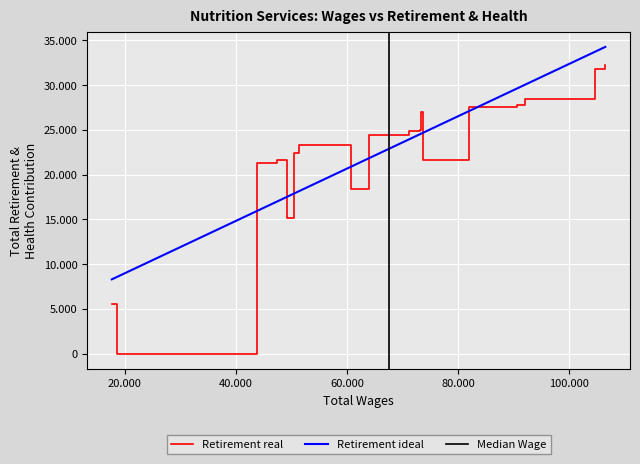

Rank the categories by value from lowest to highest.

18599, 17652, 49091, 60774, 43862, 47334, 73568, 50479, 51350, 63959, 71196, 73157, 73366, 81963, 90609, 92060, 104518, 106450